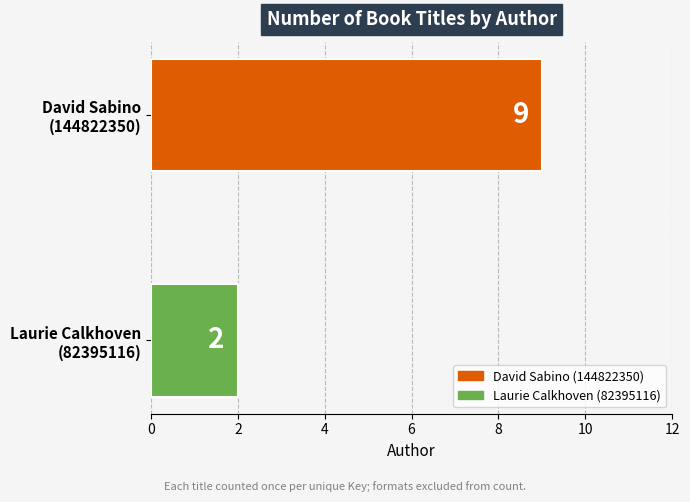

What is the sum of all values?

11